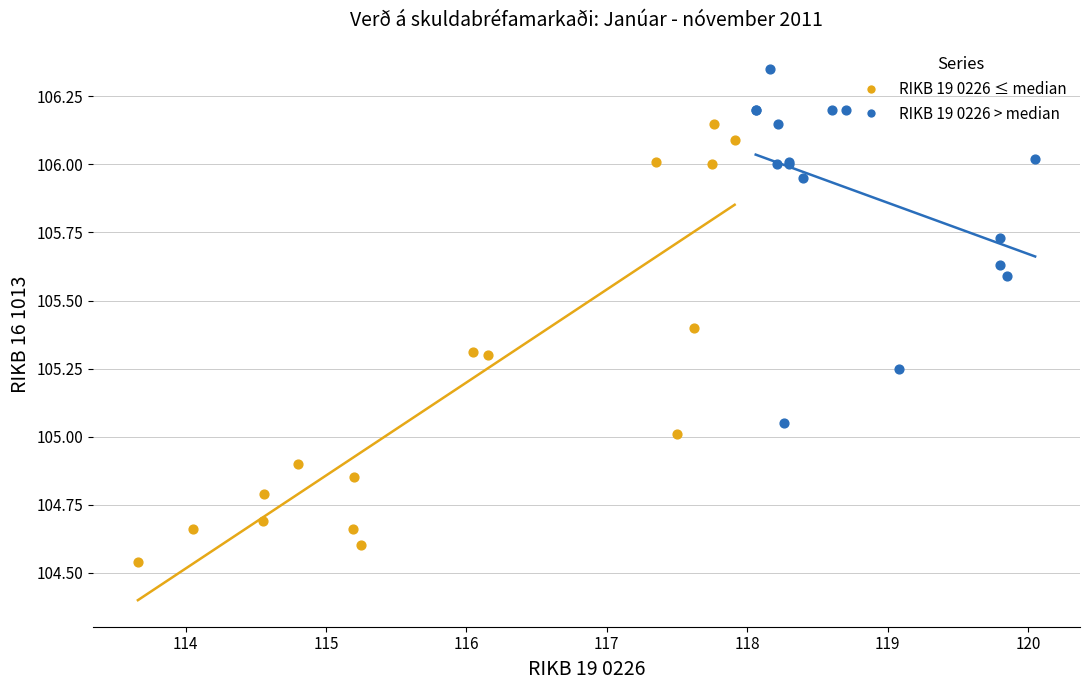

Which series reaches the minimum Y coordinate?

RIKB 19 0226 ≤ median